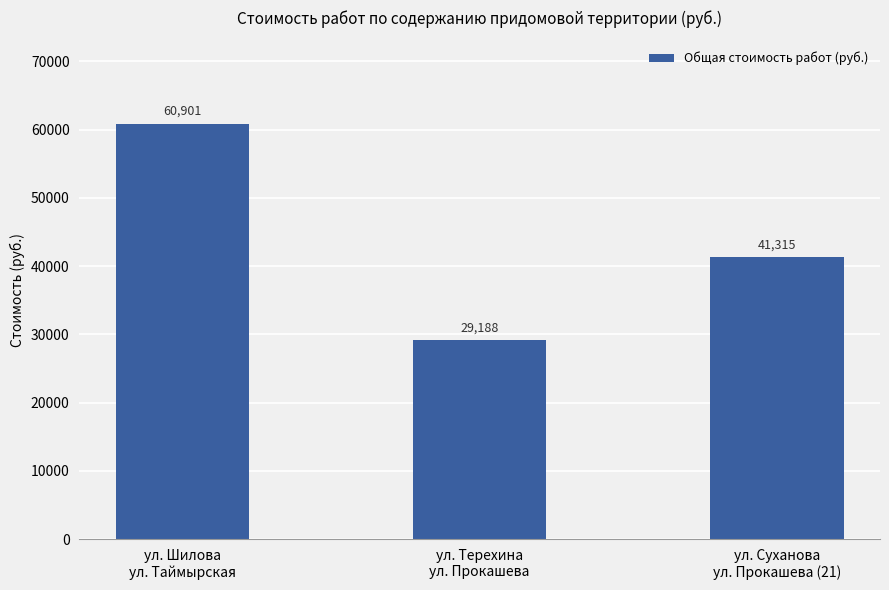

The chart shows a value of 8805.0 at ул. Терехина
ул. Прокашева. True or false?

False